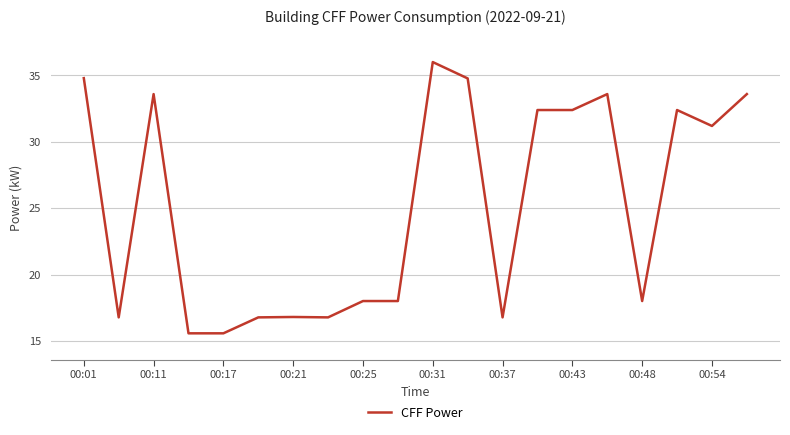

What is the smallest value displayed?

15.6